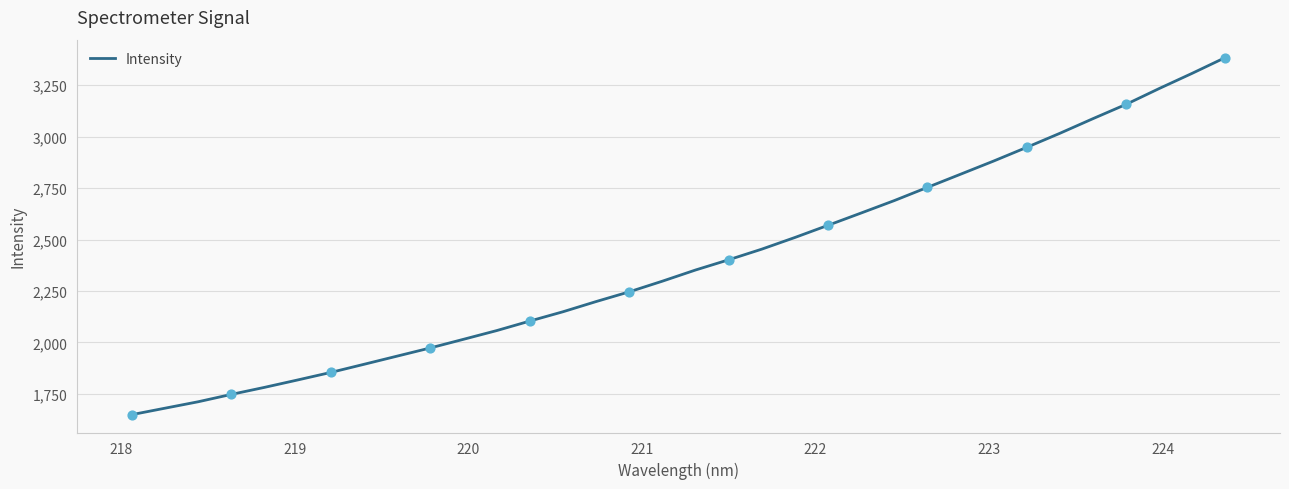

What is the greatest value displayed?

3385.0